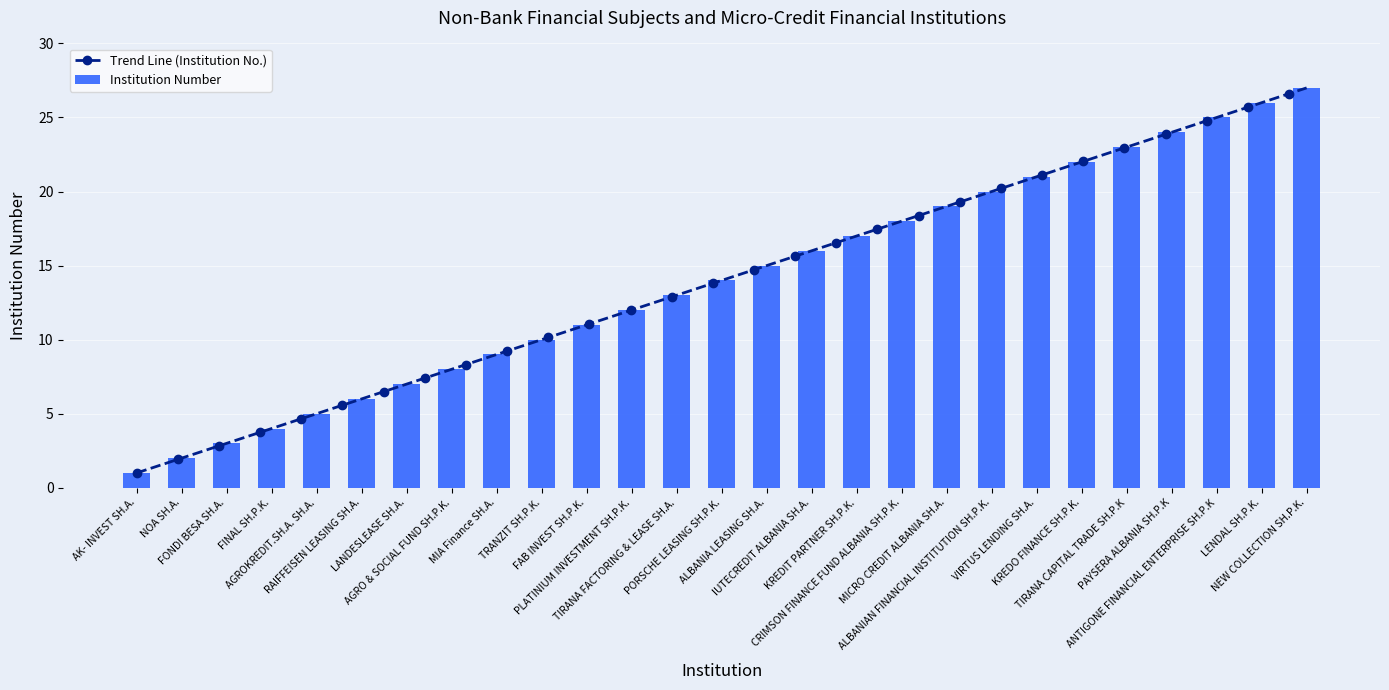

What is the average value?

14